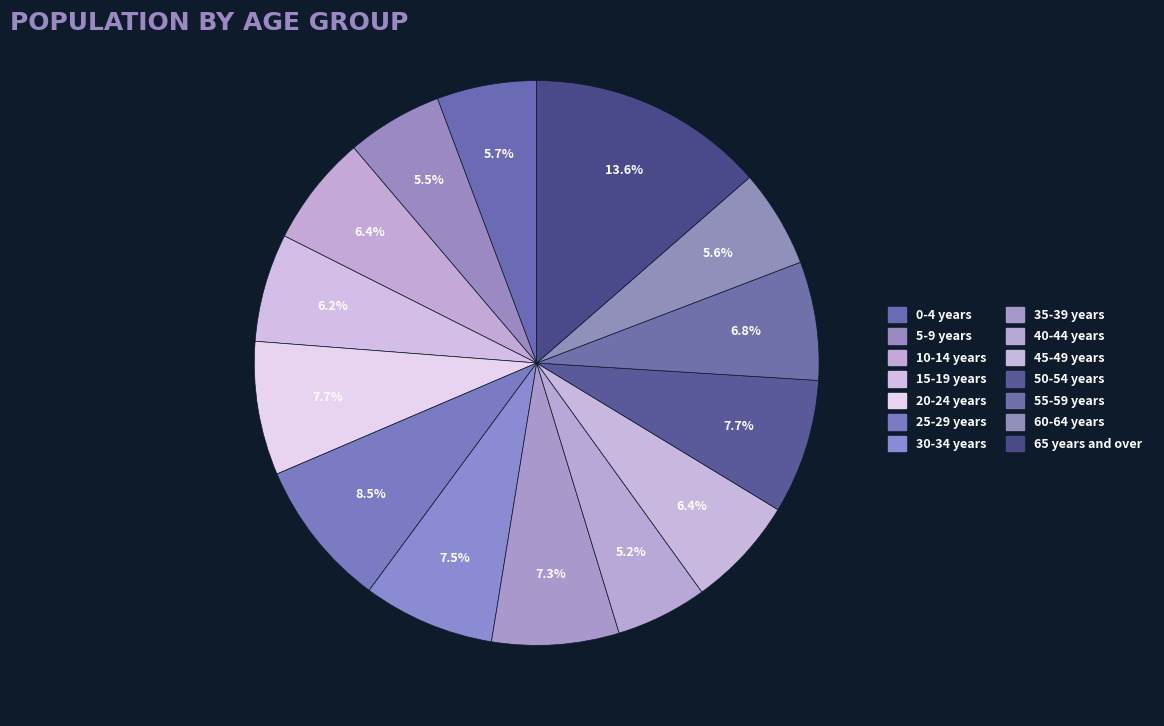

How many slices are in this pie chart?

14